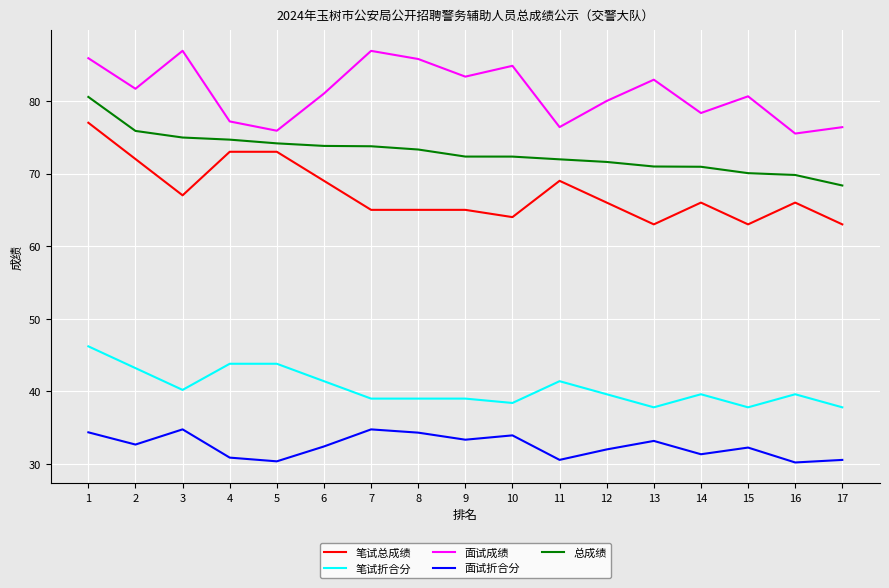

List the series in order of their peak value, highest first.

面试成绩, 总成绩, 笔试总成绩, 笔试折合分, 面试折合分